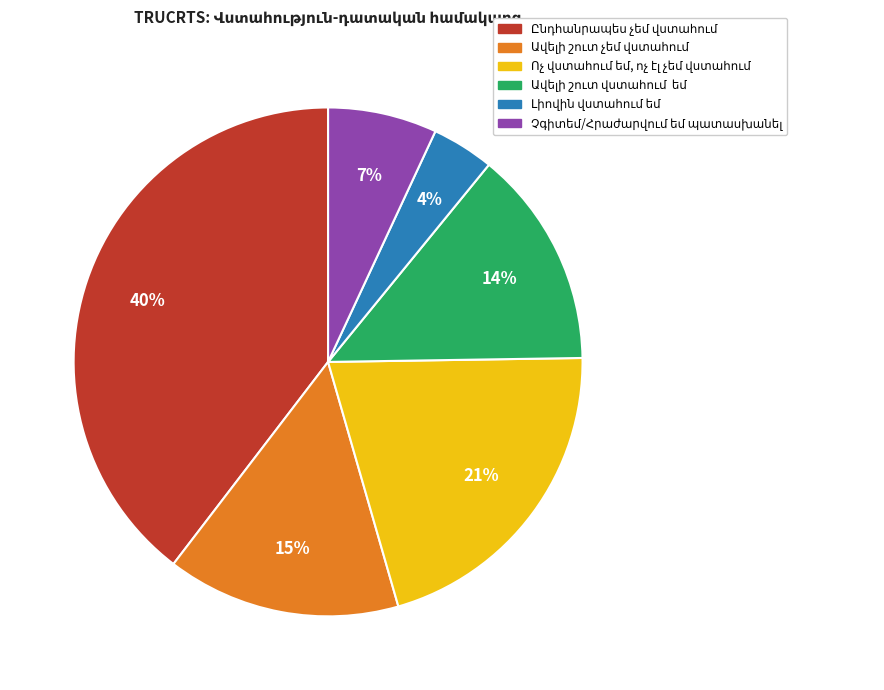

To the nearest percent, what is the average slice percentage?

17%